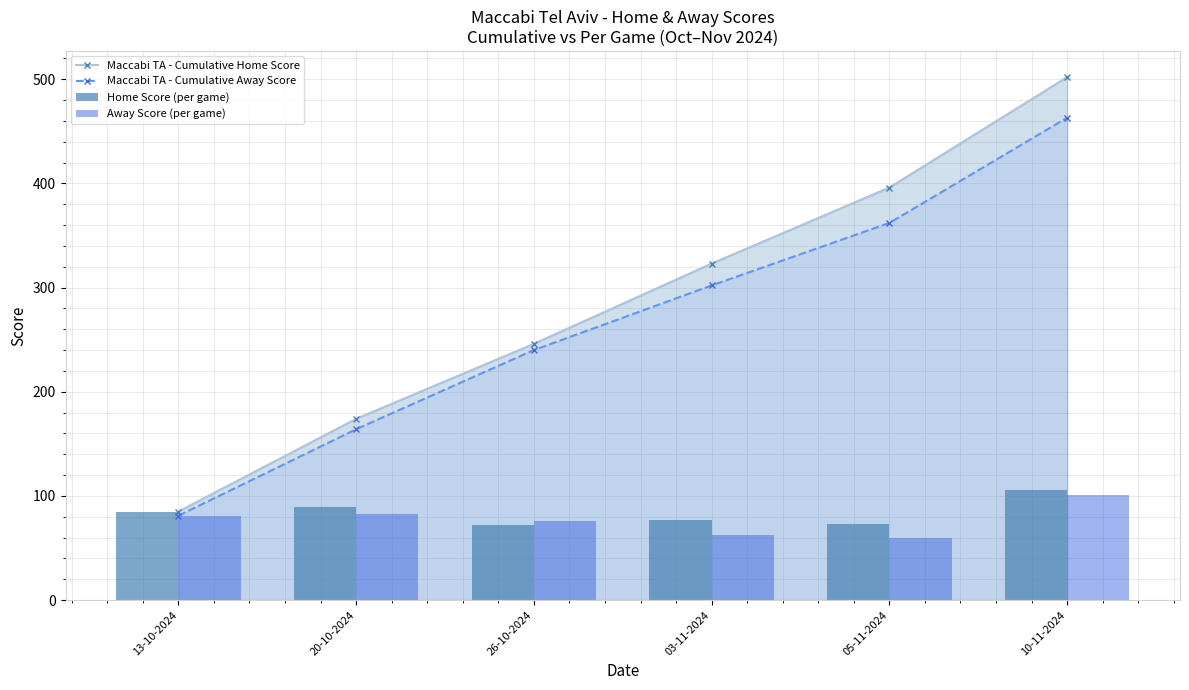

How many values in the Away Score (per game) series exceed 81?

2